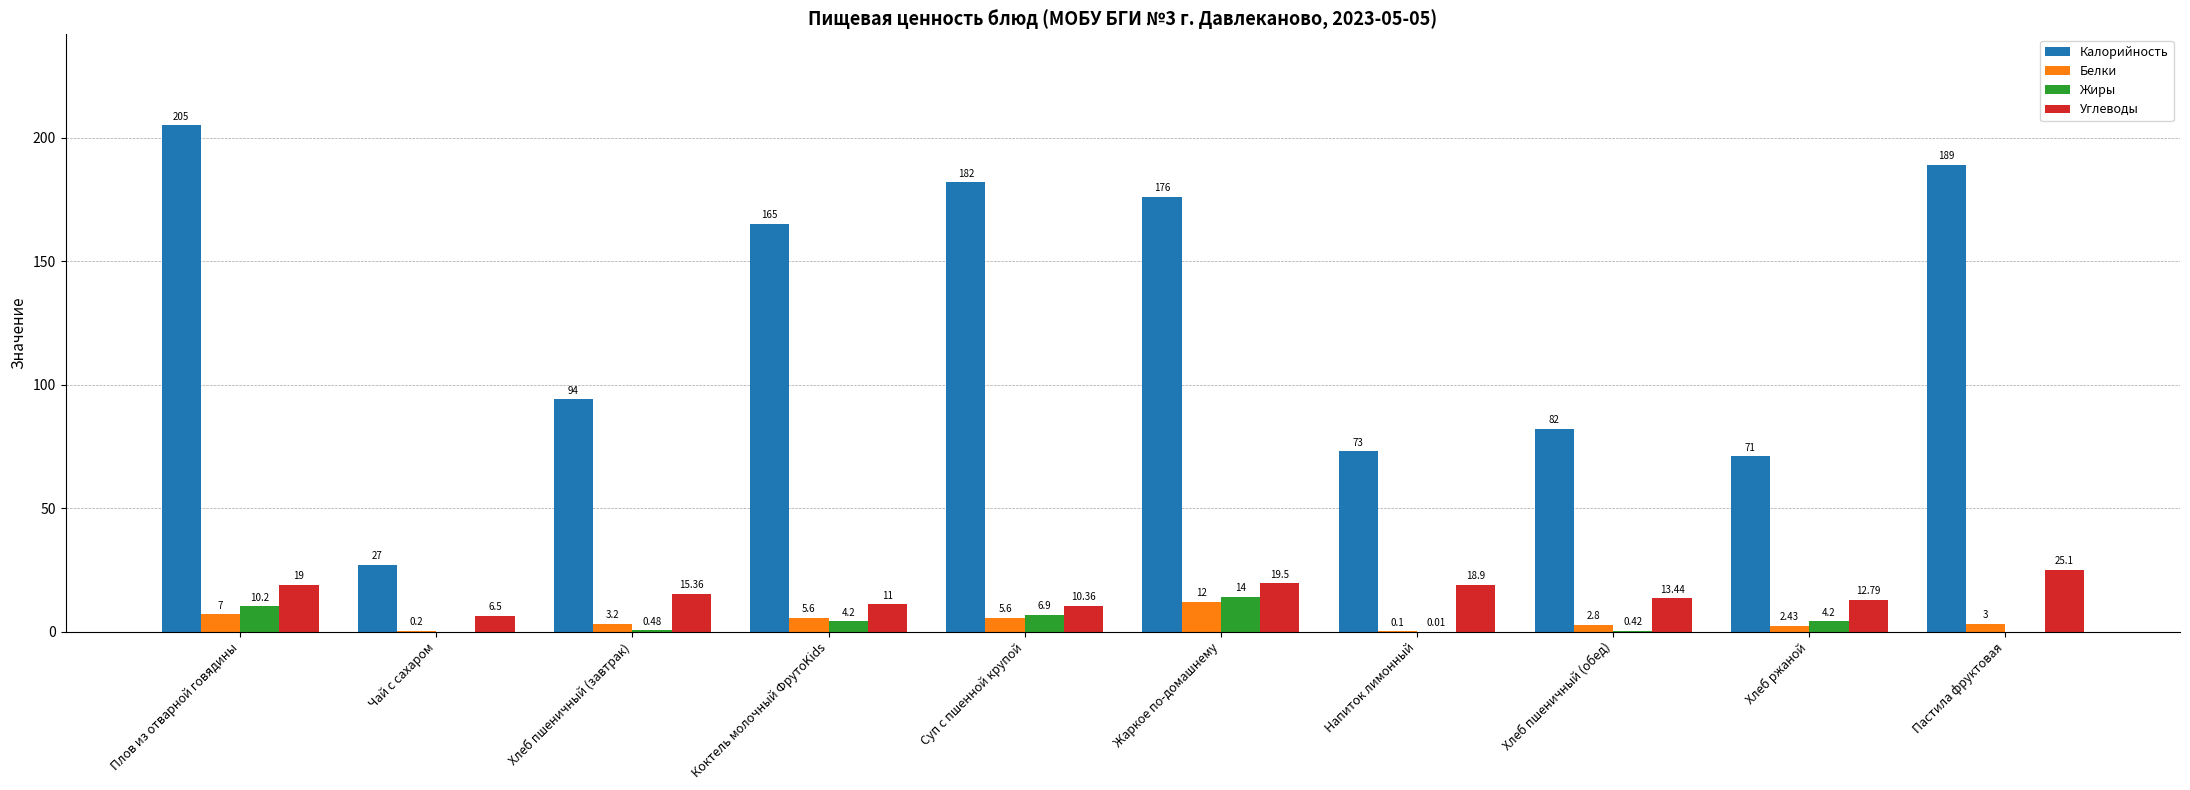

Are the bars horizontal?

No